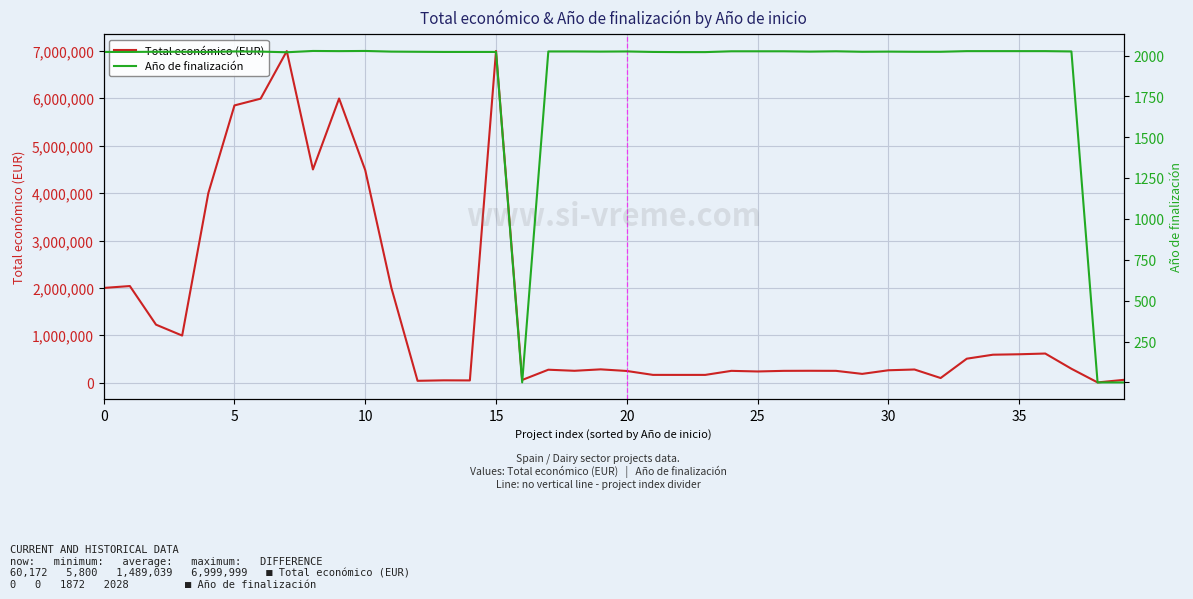

How many positive values does the Año de finalización series have?

37